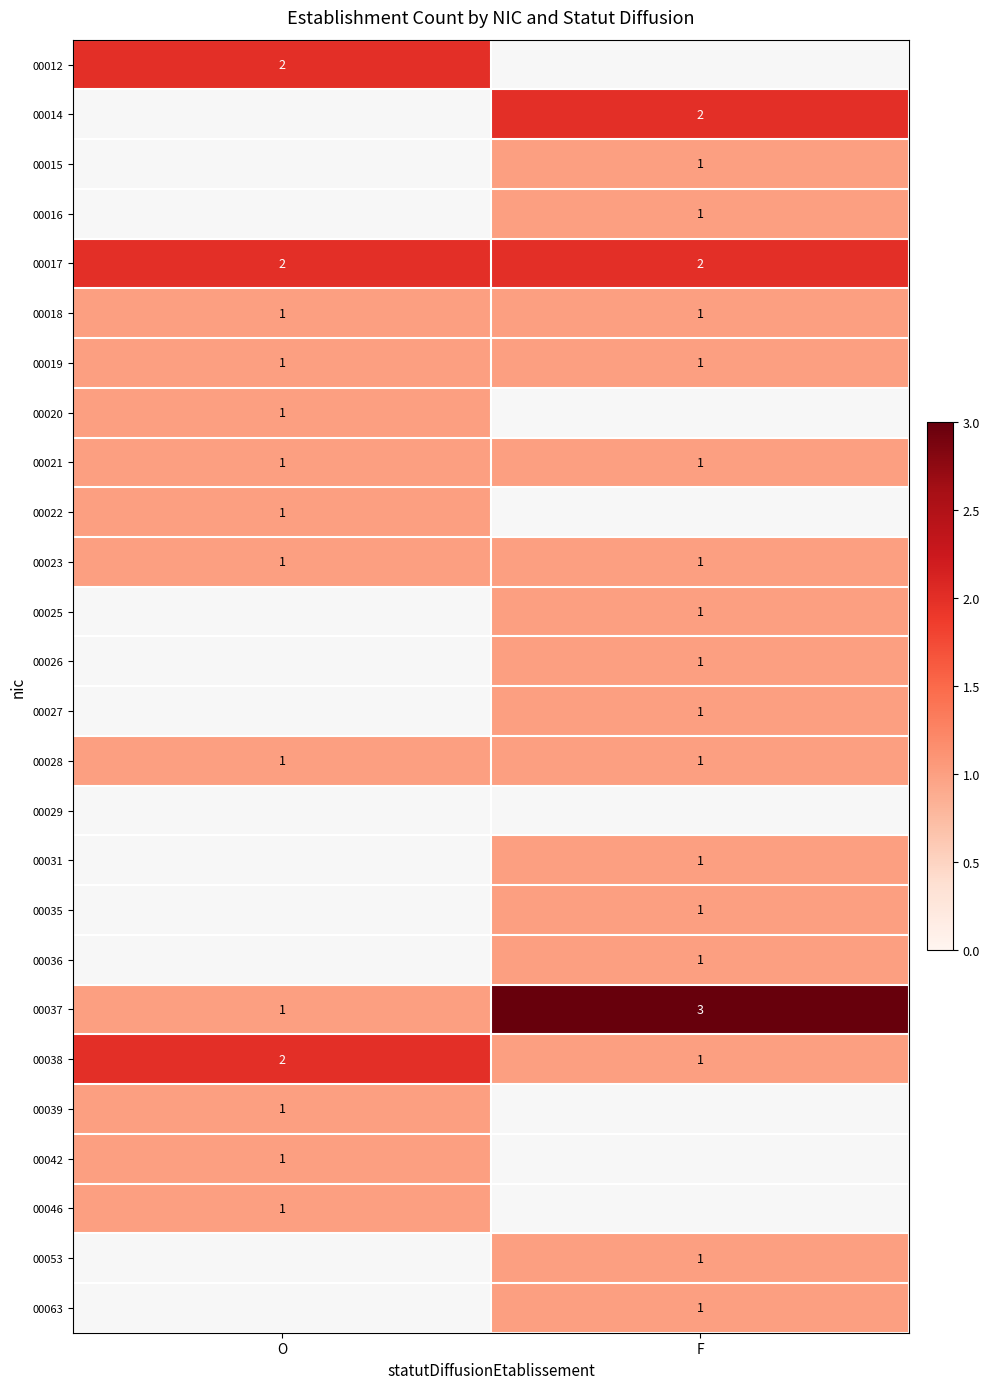

The 00020 series shows 0 at O. True or false?

False